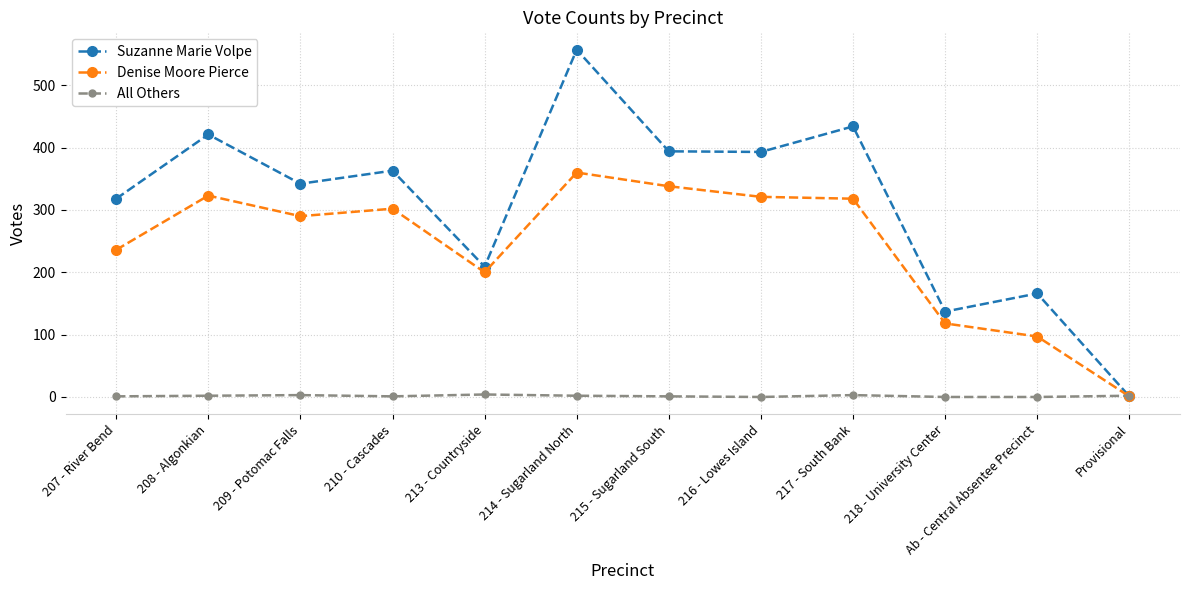

The Denise Moore Pierce series shows 24 at Ab - Central Absentee Precinct. True or false?

False